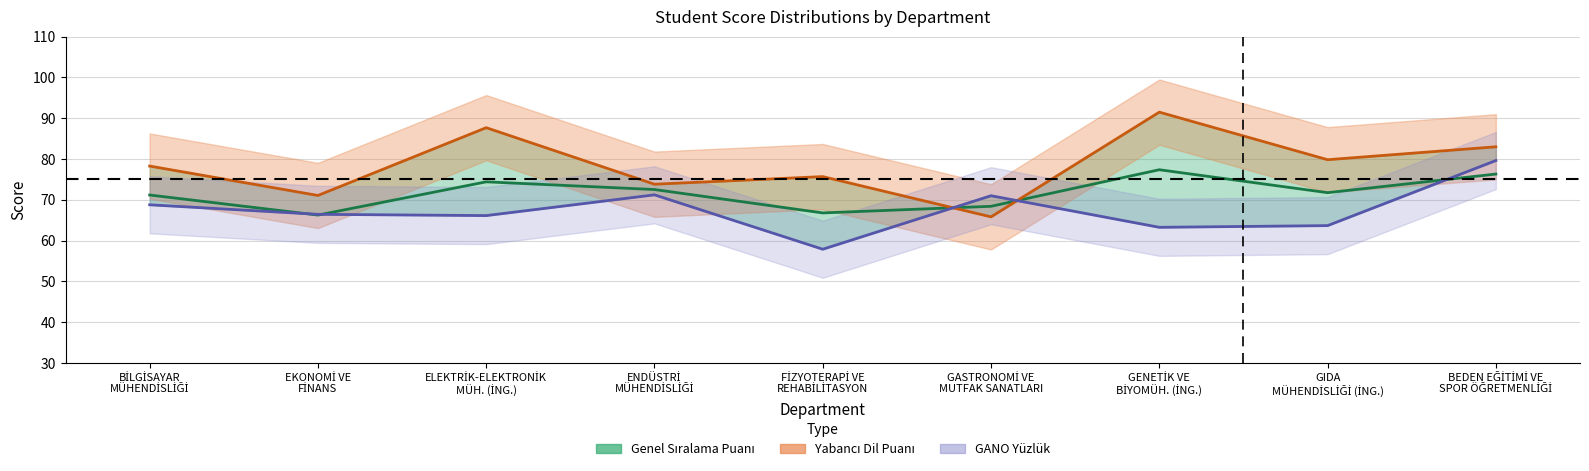

List the series in order of their overall mean, highest first.

Yabancı Dil Puanı, Genel Sıralama Puanı, GANO Yüzlük